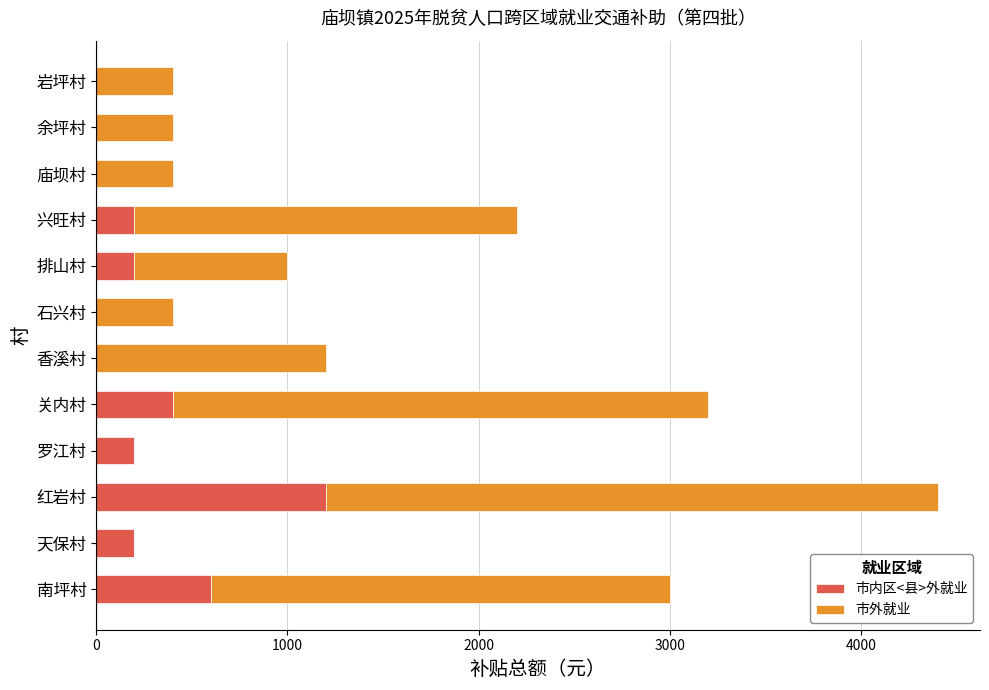

What is the maximum value for 市内区<县>外就业?

1200